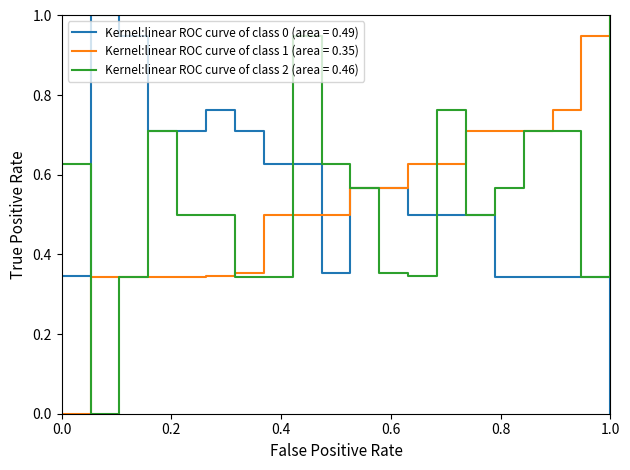

What is the maximum value shown in the chart?

1.0